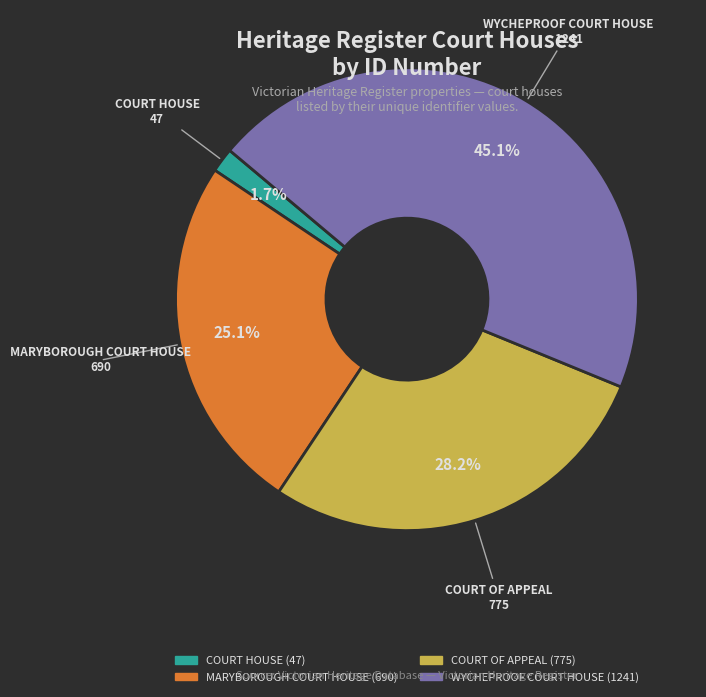

Which category has the biggest portion of the pie?

WYCHEPROOF COURT HOUSE